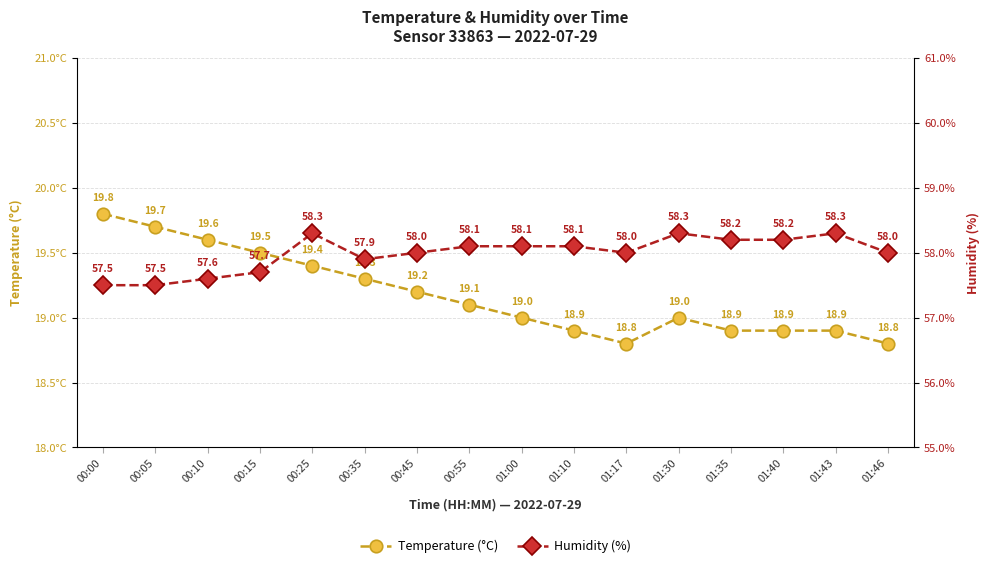

What is the total value across all series at 00:05?

77.2